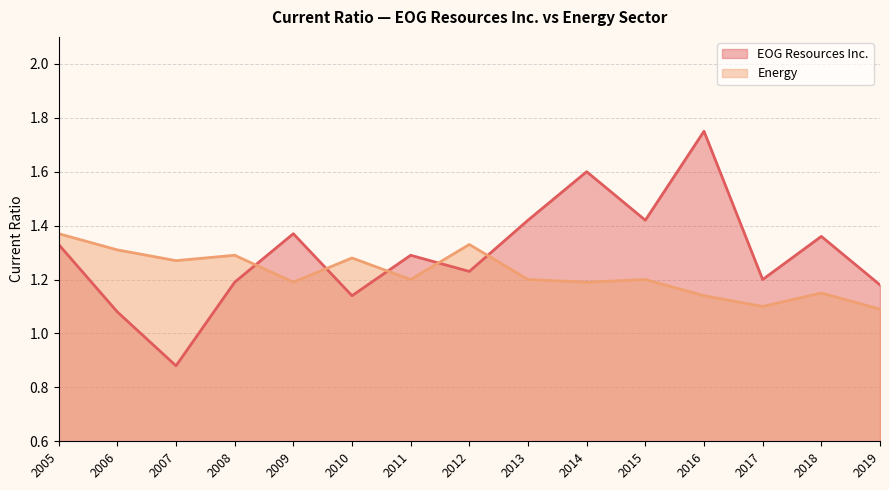

True or false: EOG Resources Inc. has a value of 0.3 at 2008.

False